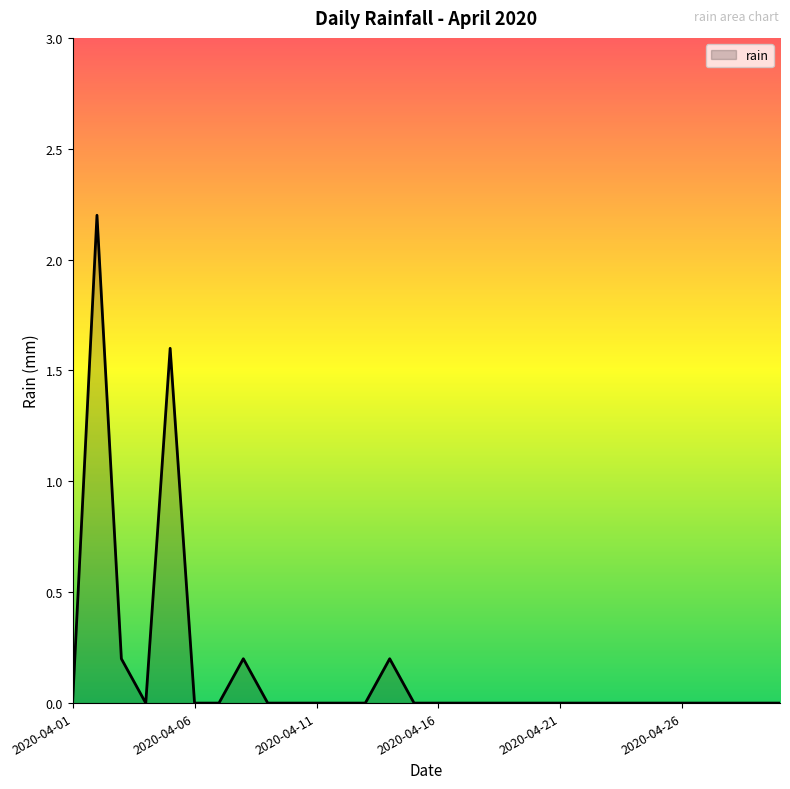

What is the difference between the maximum and minimum values?

2.2